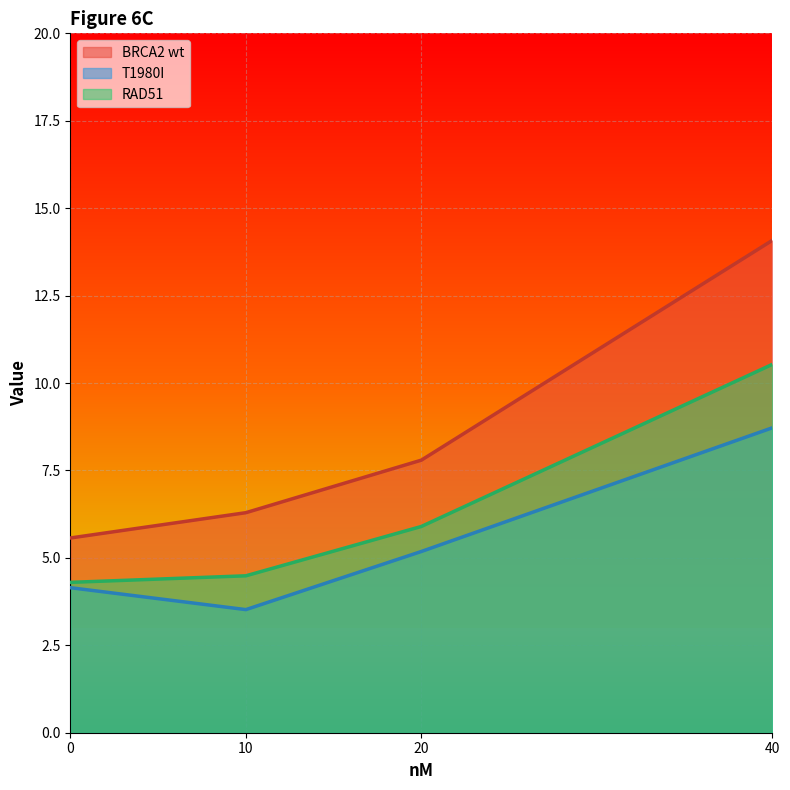

What is the difference between the T1980I values at 40 and 20?

3.5